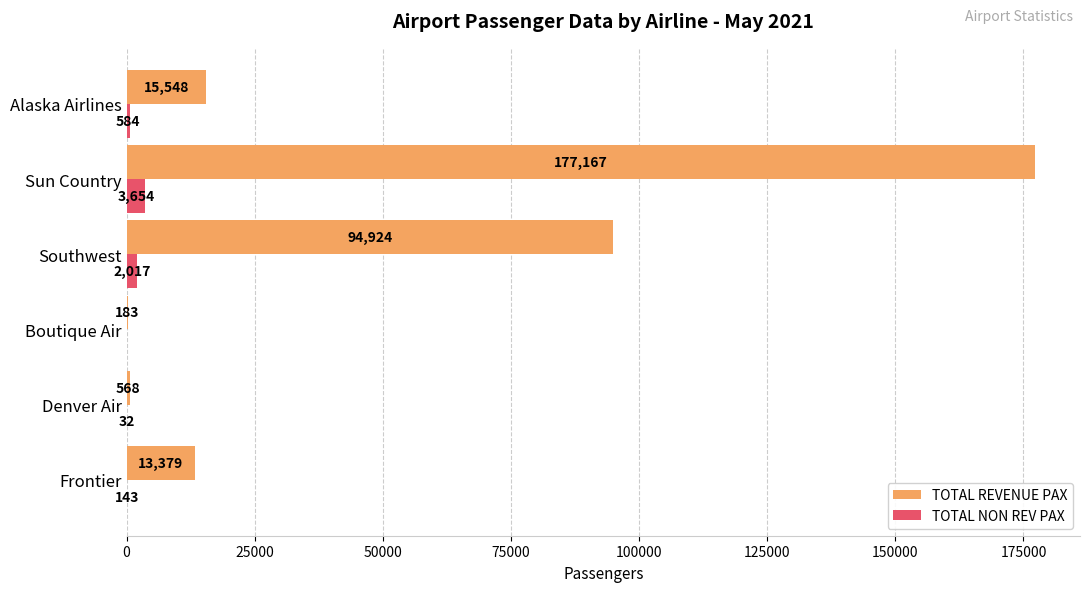

At which label does TOTAL NON REV PAX reach its peak?

Sun Country